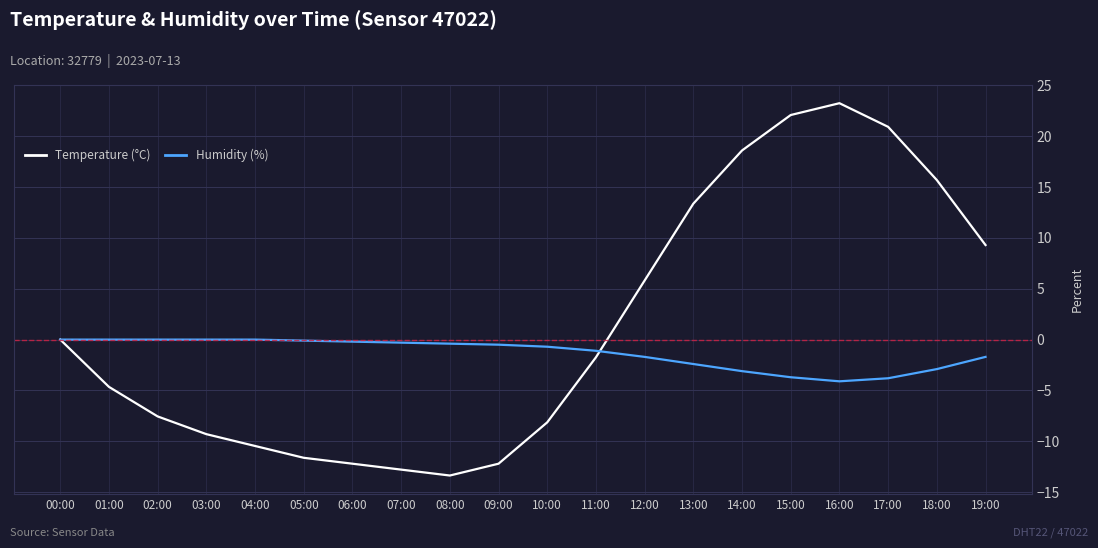

What is the sum of the Humidity (%) values at 09:00 and 02:00?

-0.5